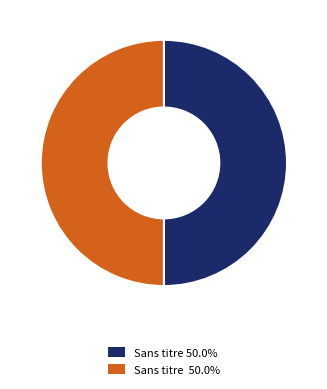

Count the number of slices in the pie.

2